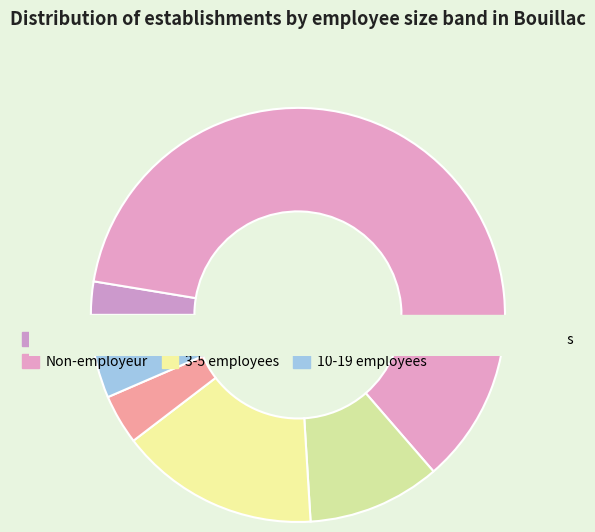

Does NN account for over 50% of the chart?

Yes